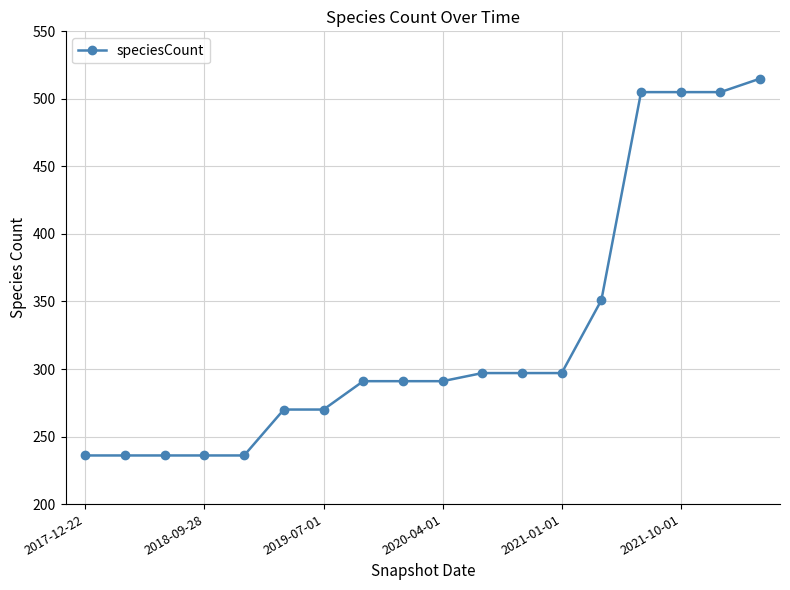

What is the difference between the maximum and minimum values?

279